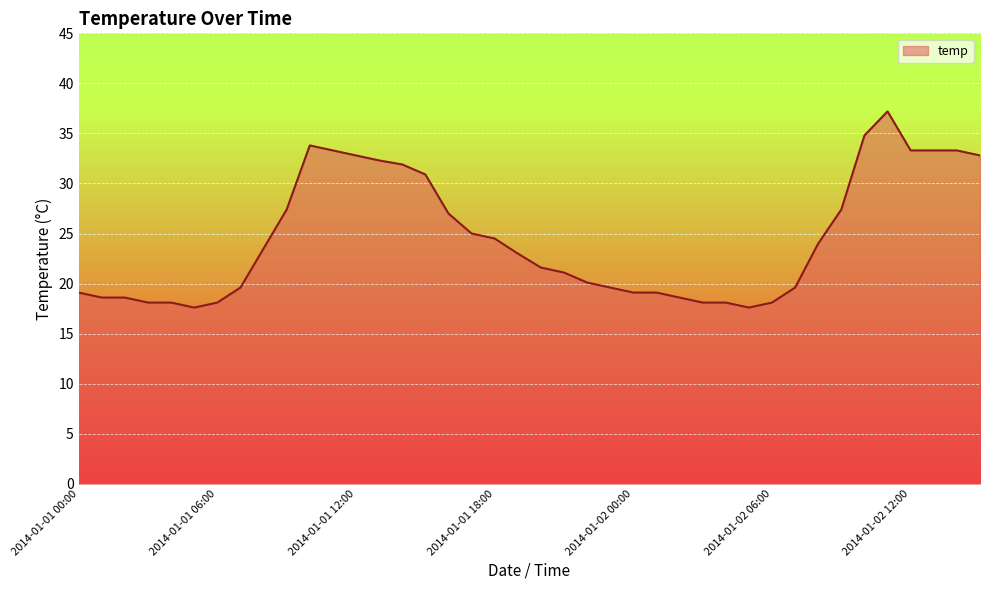

What is the difference between the maximum and minimum values?

19.6